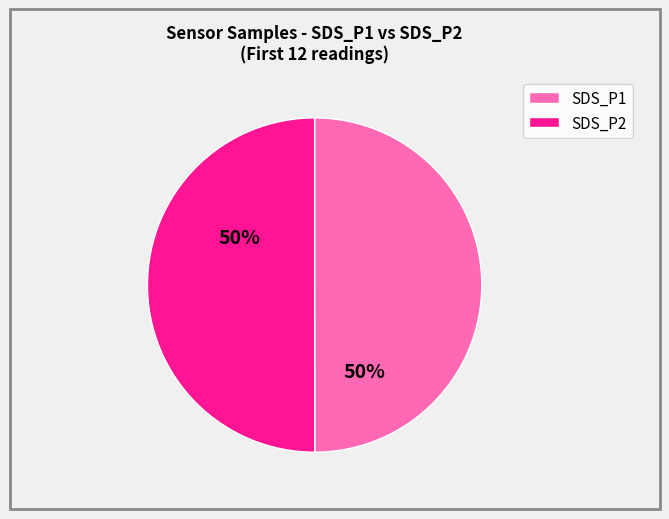

Combined, do SDS_P2 and SDS_P1 account for over 50%?

Yes